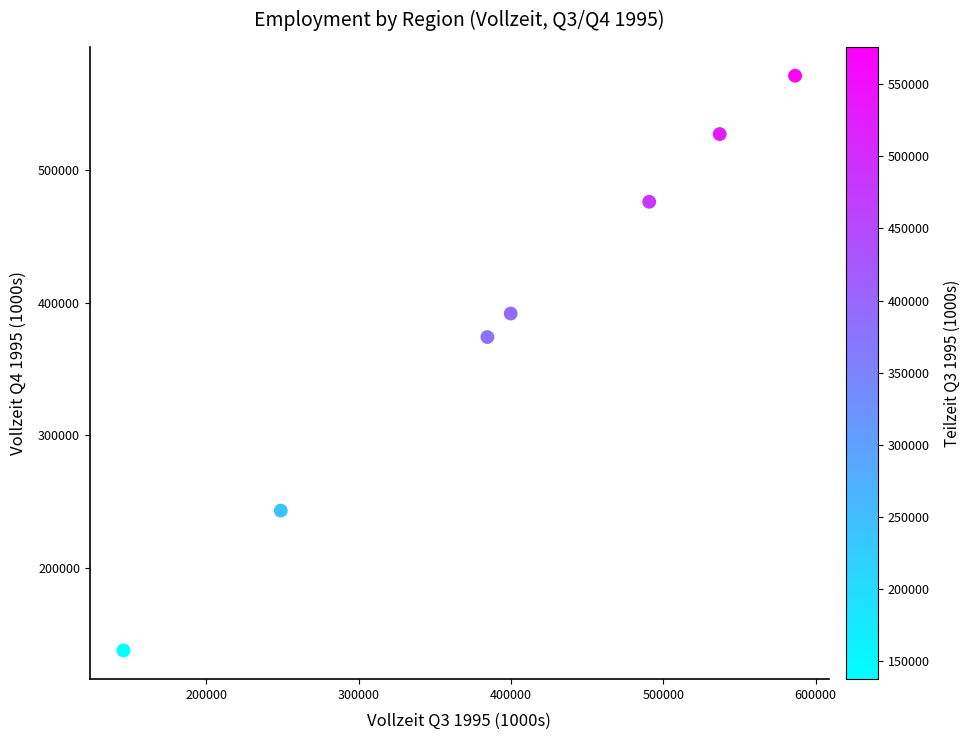

What is the average X value?

399044.5